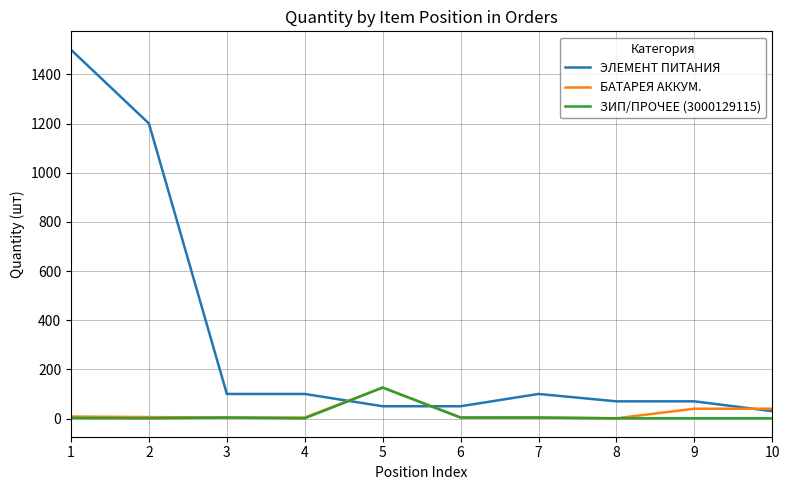

Between 2 and 5, which series saw the biggest shift?

ЭЛЕМЕНТ ПИТАНИЯ